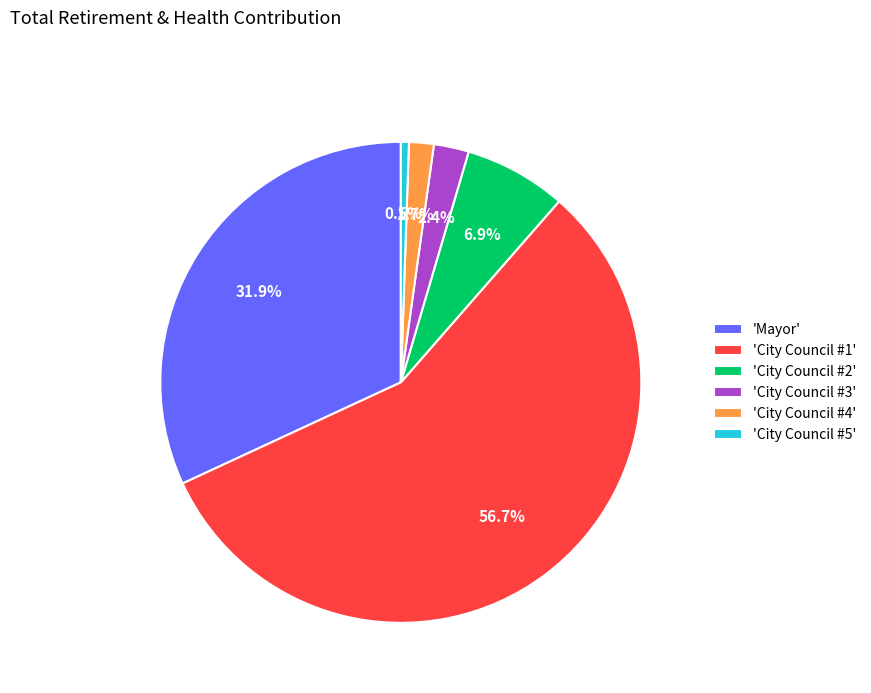

Count the number of slices in the pie.

6